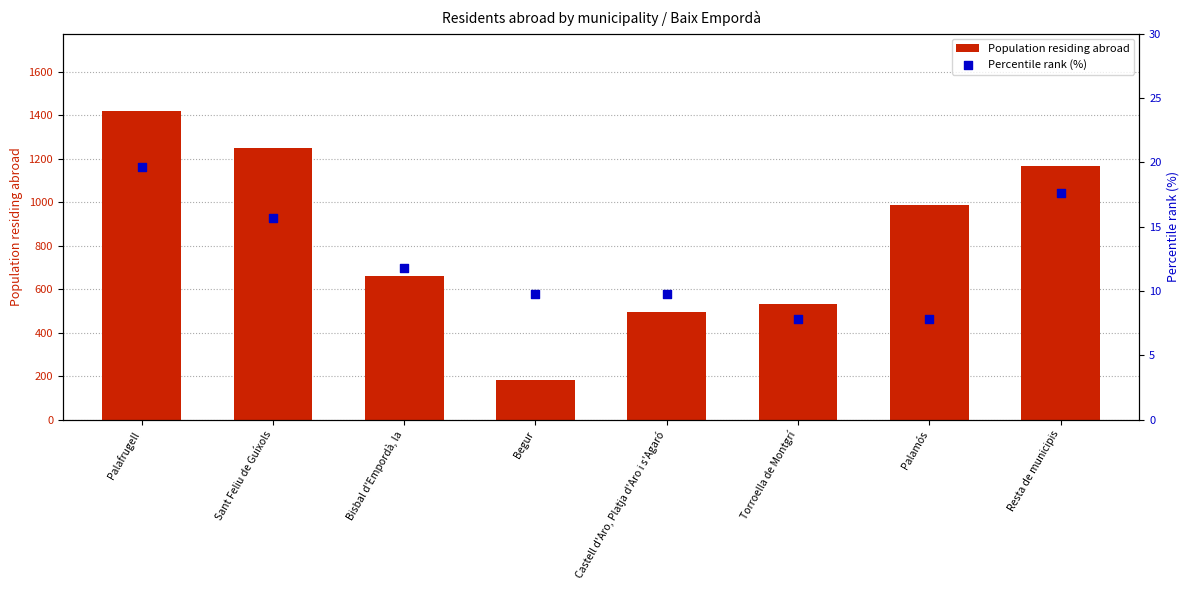

At how many categories does at least one series exceed 1203?

2